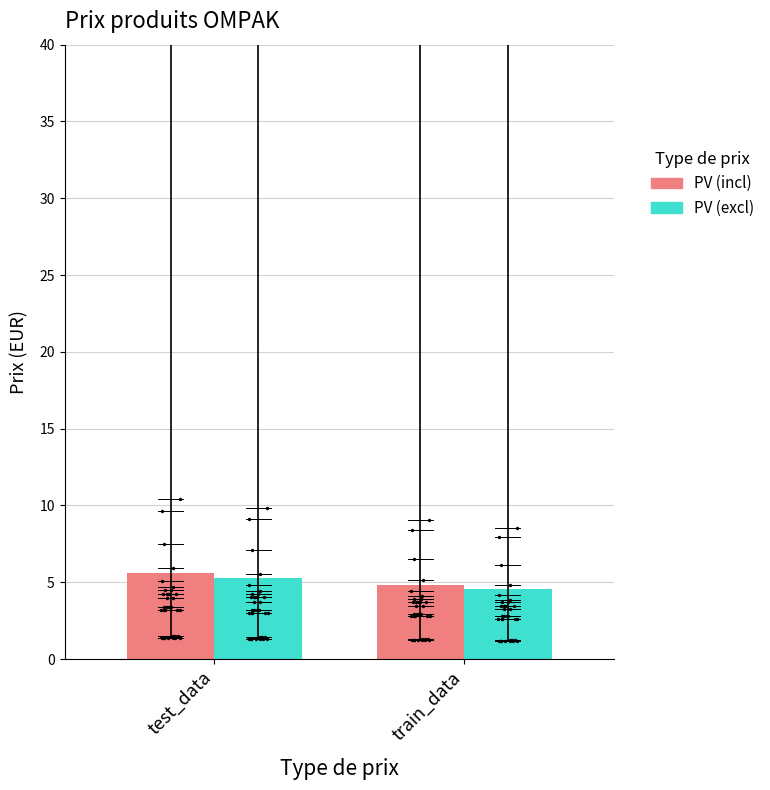

Which series has the largest total across all categories?

PV_incl